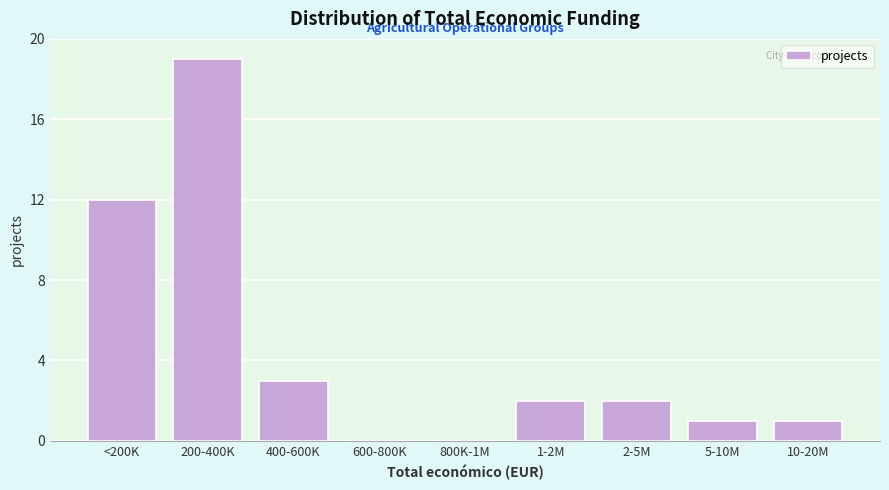

Reading right to left, transcribe all the data shown in this chart.

10-20M=1	5-10M=1	2-5M=2	1-2M=2	800K-1M=0	600-800K=0	400-600K=3	200-400K=19	<200K=12